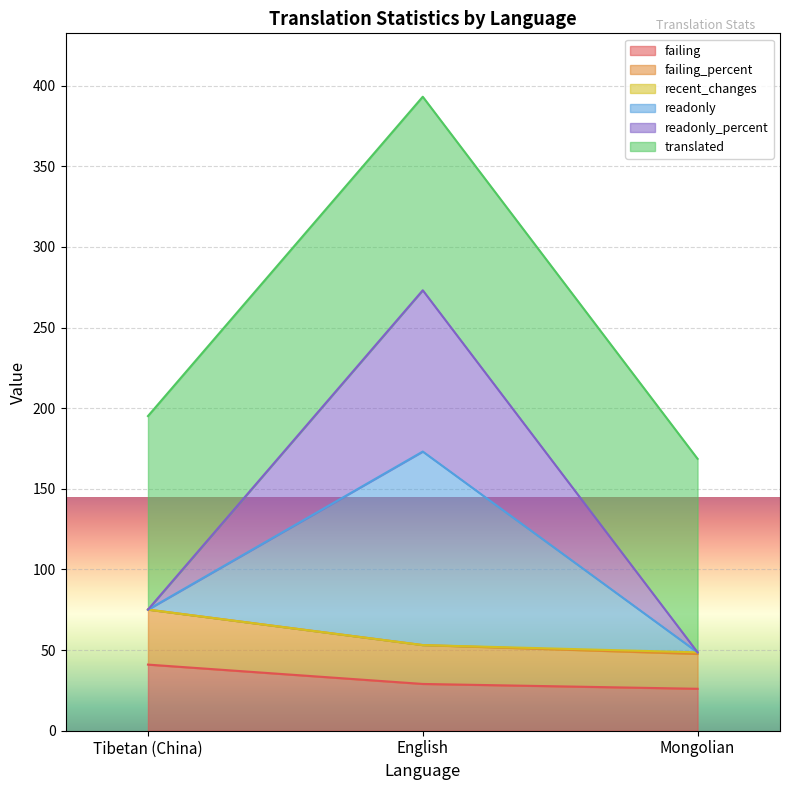

What value does the failing series have at Tibetan (China)?

41.0